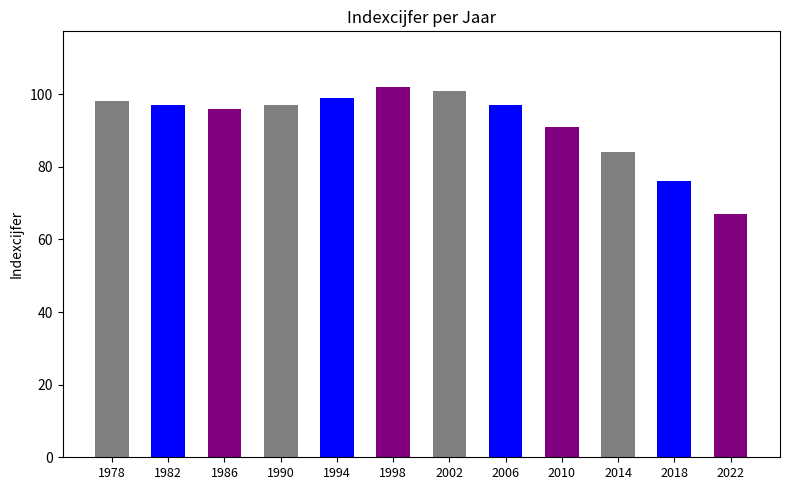

Where does the data first go above 97?

1978